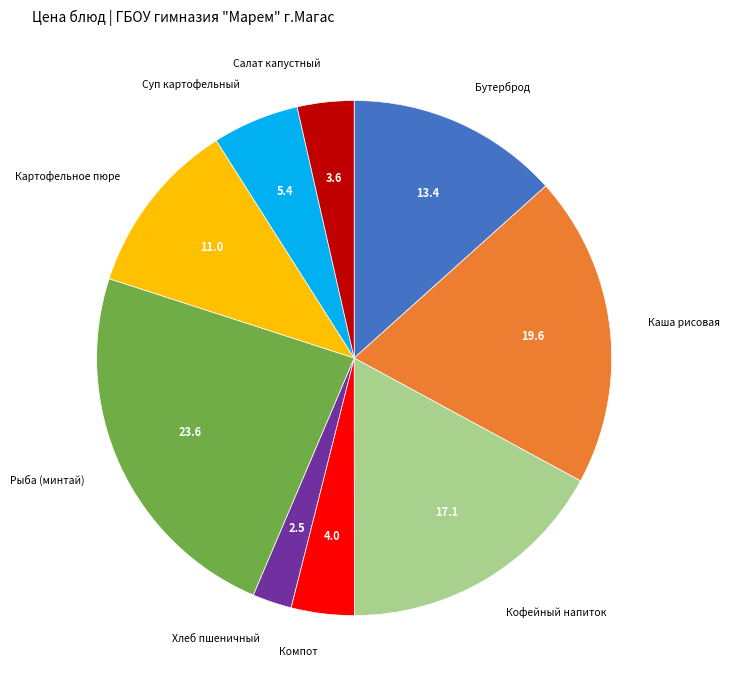

Is there any slice that represents more than half of the pie?

No